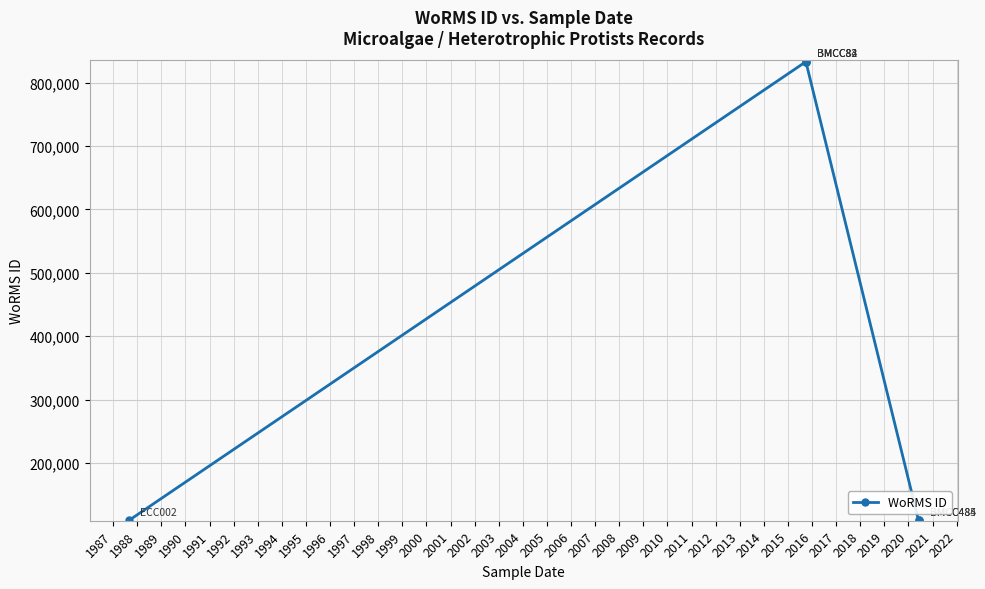

Does the chart display data point markers on the line(s)?

Yes